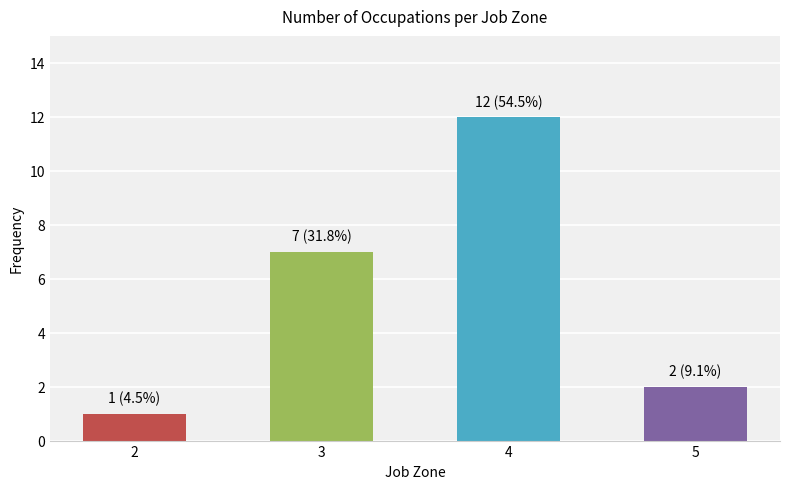

Reading right to left, what are all the values shown in this chart?

5=2	4=12	3=7	2=1